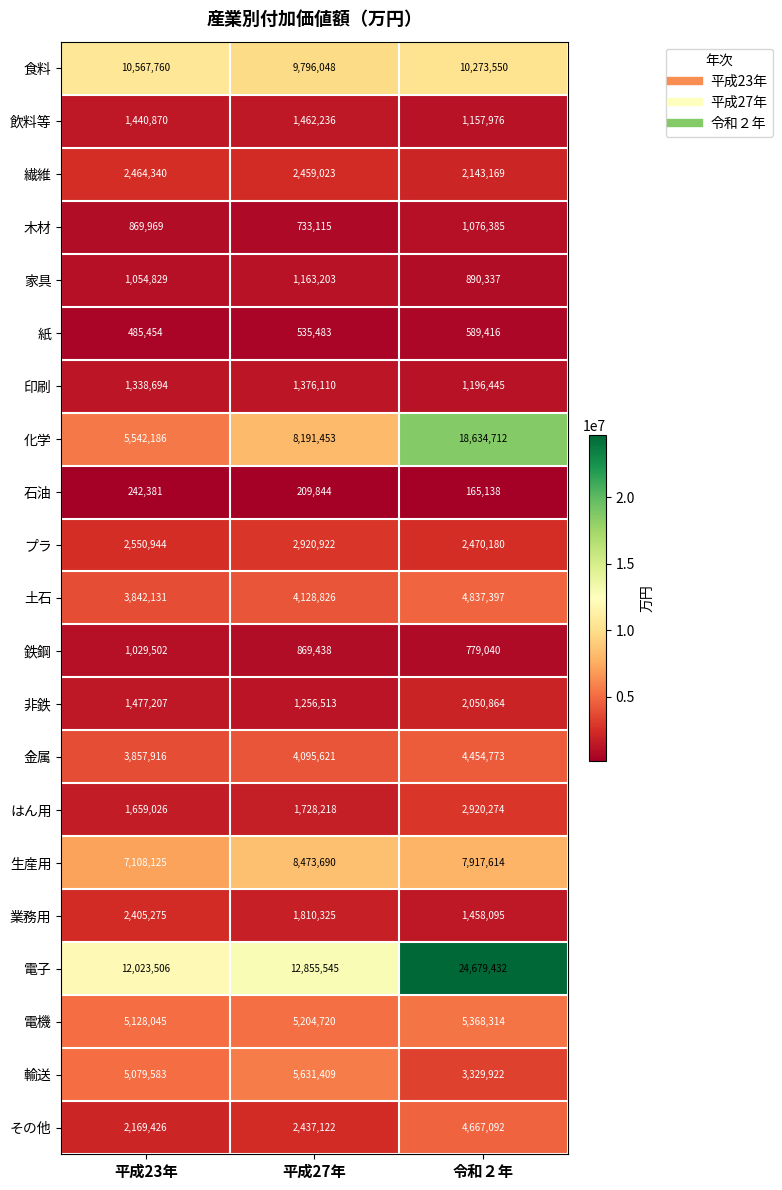

How many series are shown in this chart?

21